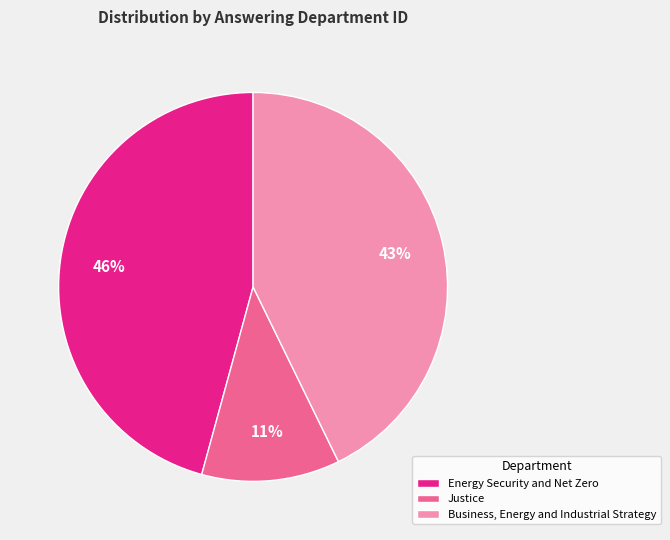

What is the smallest slice in the pie chart?

Justice